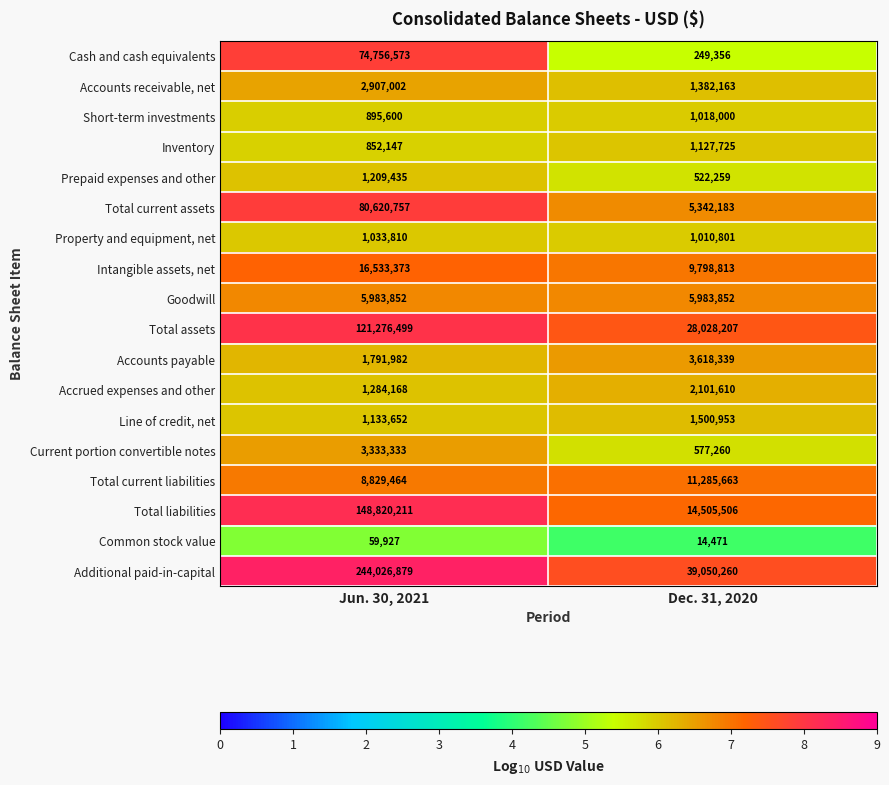

What is the difference between the maximum and minimum values in the Total current assets series?

75278574